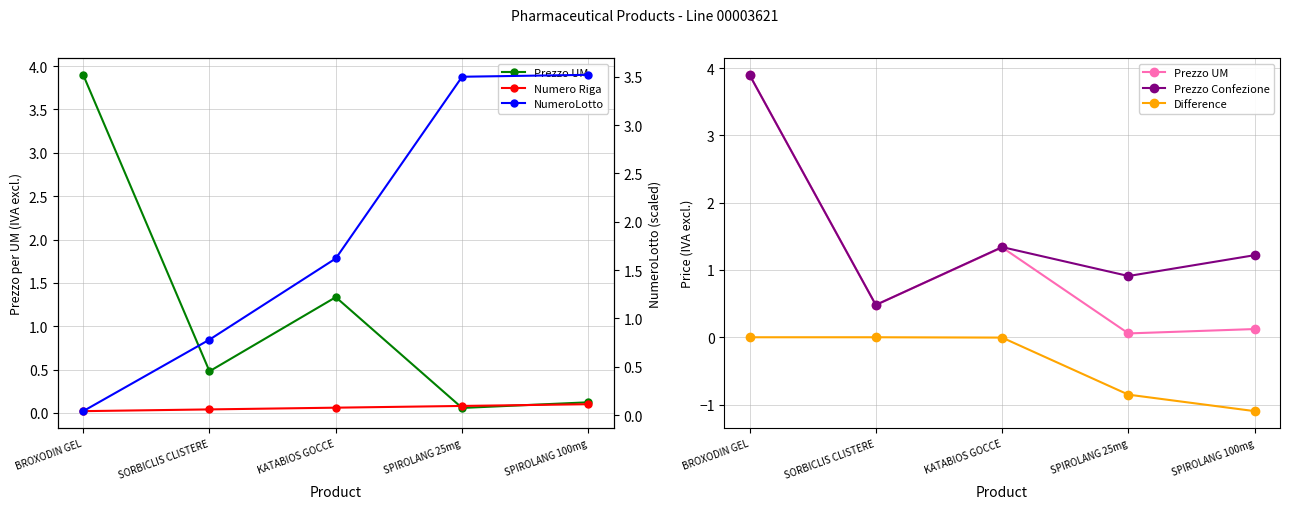

What is the maximum value shown in the chart?

3.9